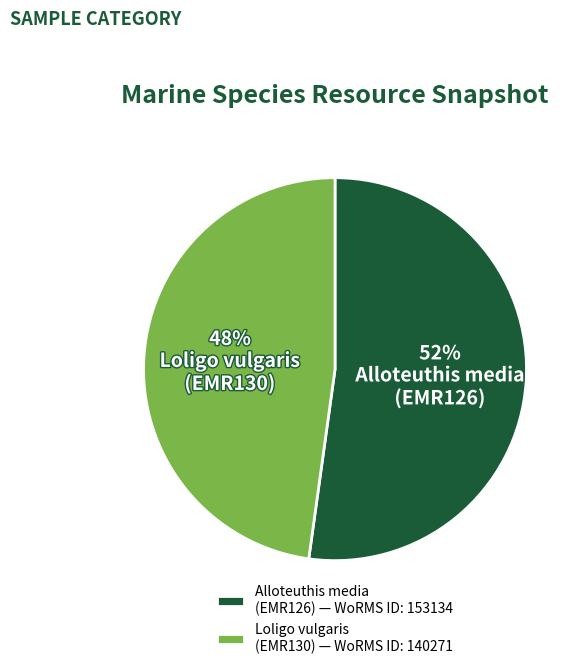

Which has a higher value, Alloteuthis media (EMR126) — WoRMS ID: 153134 or Loligo vulgaris (EMR130) — WoRMS ID: 140271?

Alloteuthis media (EMR126) — WoRMS ID: 153134